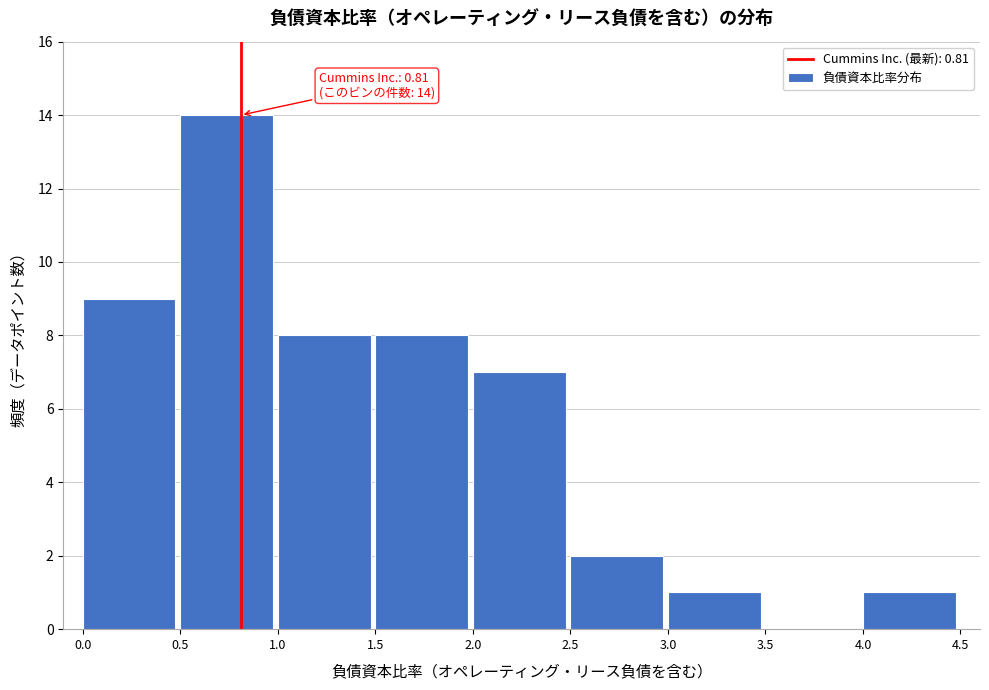

Over which range of the x-axis is the bar tallest?

0.5 to 1.0